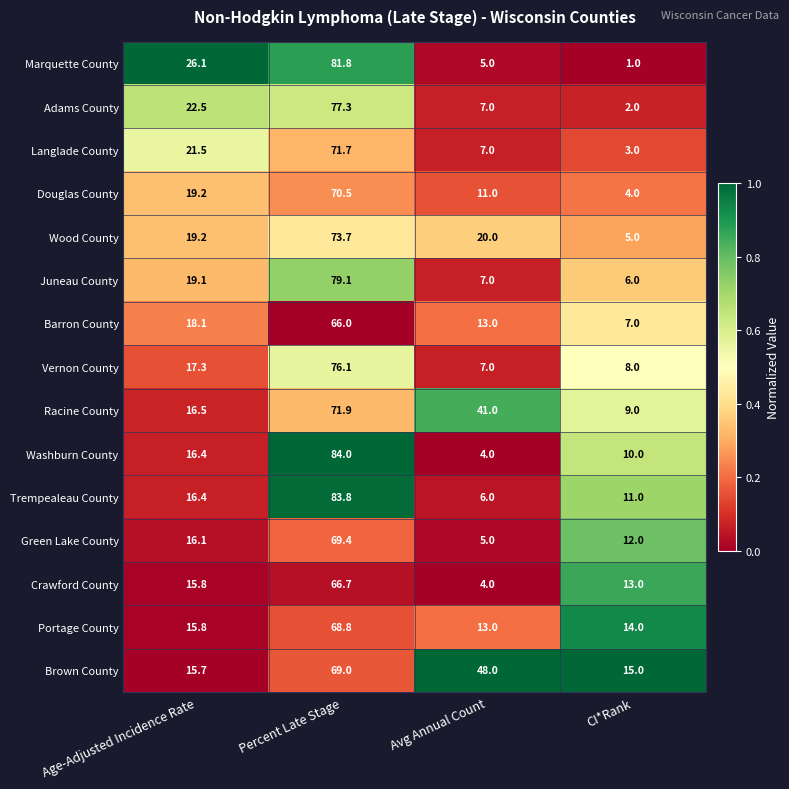

Which series has the largest total across all categories?

Brown County